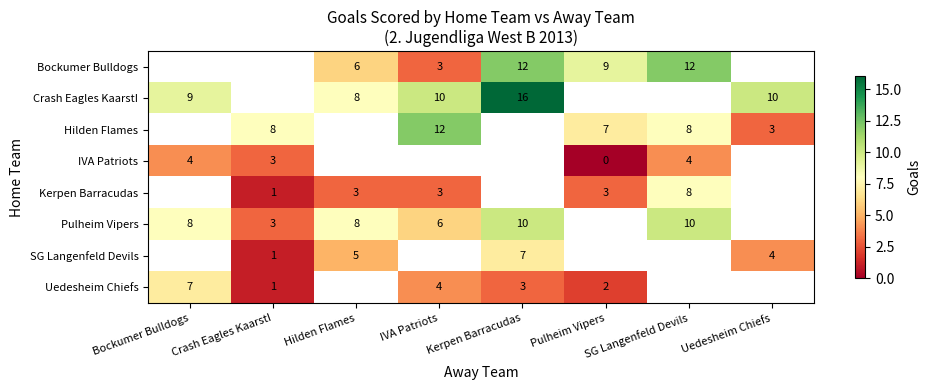

True or false: Hilden Flames has a value of 7 at Pulheim Vipers.

True